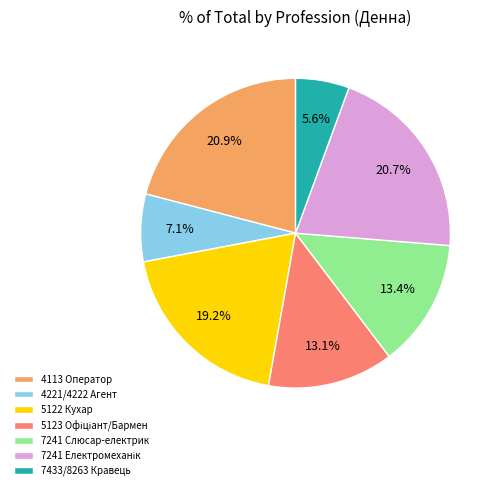

What percentage is NOT represented by 5122 Кухар?

80.8%